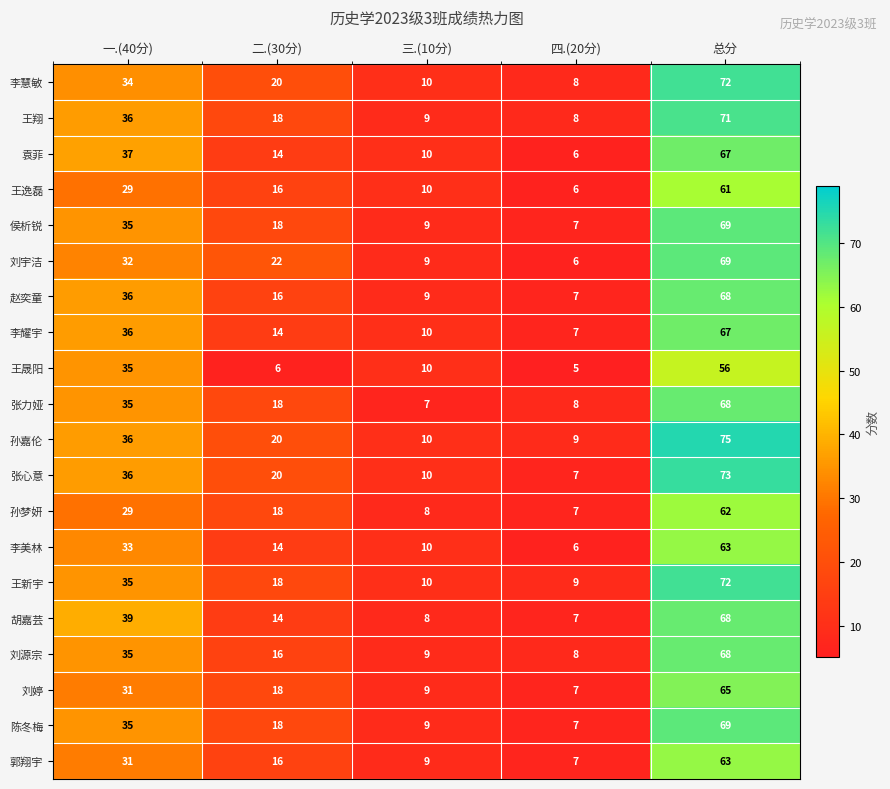

What is the difference between the 王新宇 values at 二.(30分) and 三.(10分)?

8